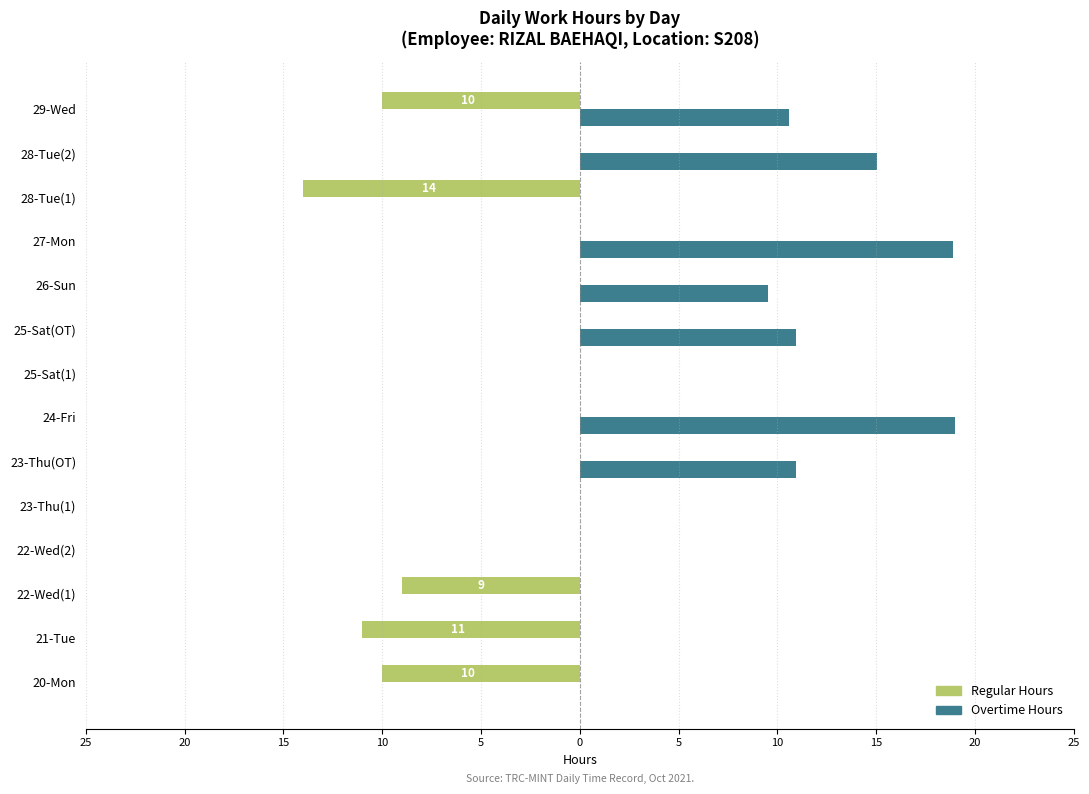

What is the label of the 4th bar from the left?

22-Wed(2)